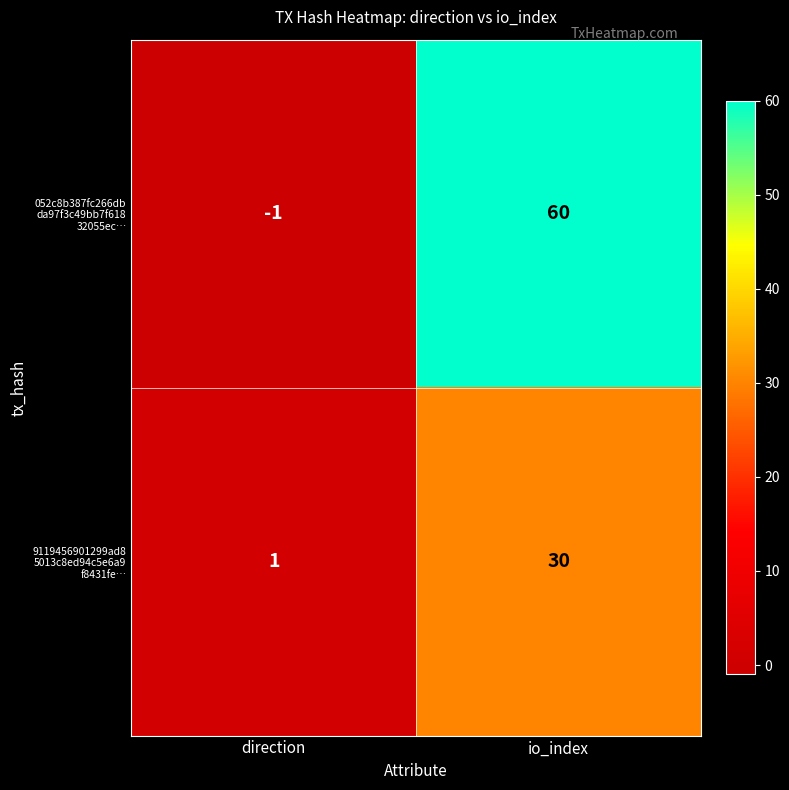

What is the spread (max minus min) of values at direction?

2